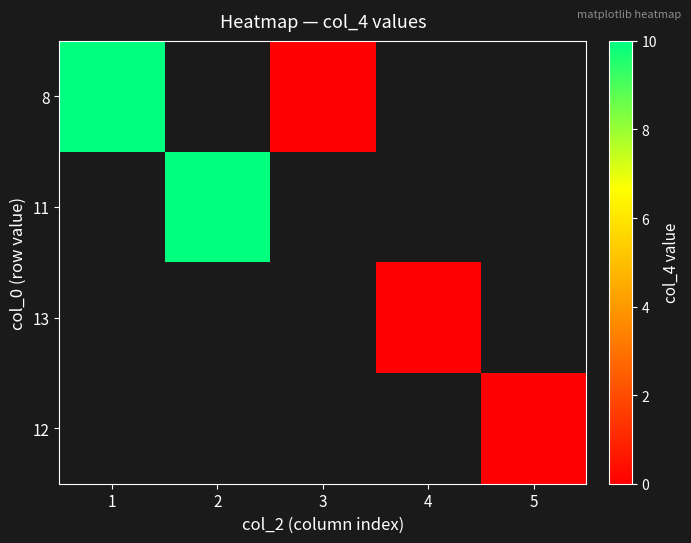

How many positive values does the 8 series have?

1